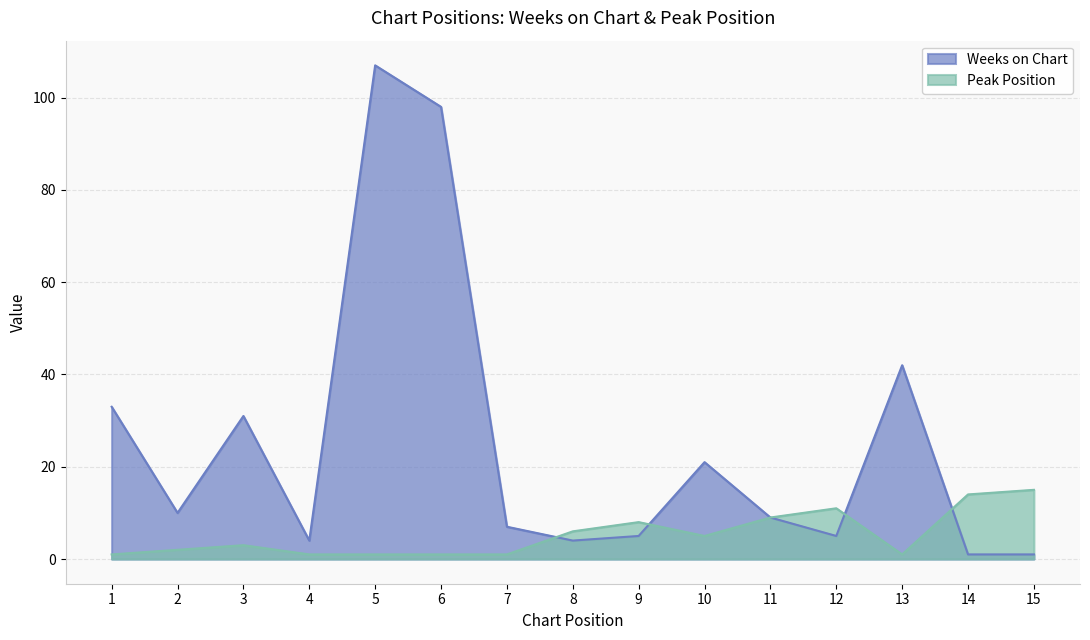

What is the value of the Peak Position point at the 7th from the left?

1